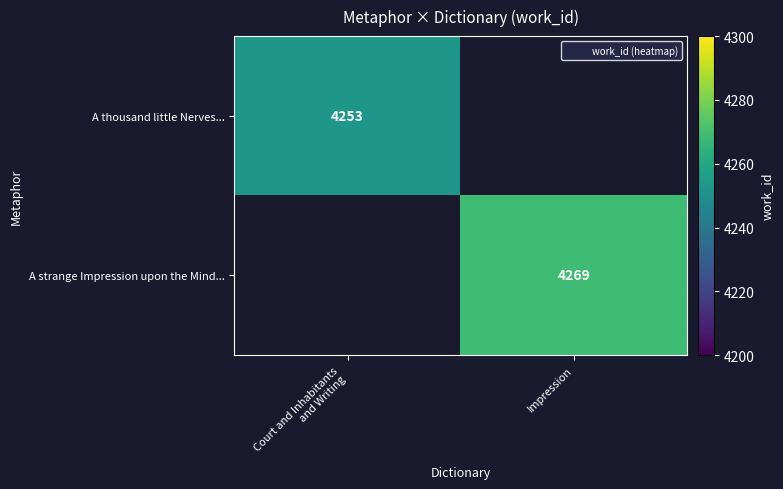

At which label does A thousand little Nerves... reach its minimum?

Court and Inhabitants and Writing